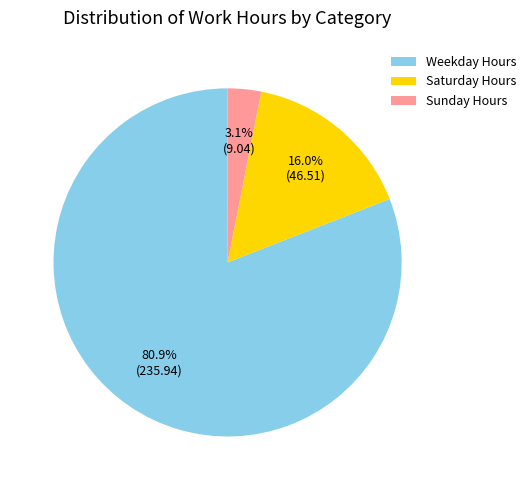

What is the total percentage of Sunday Hours and Saturday Hours?

19.1%